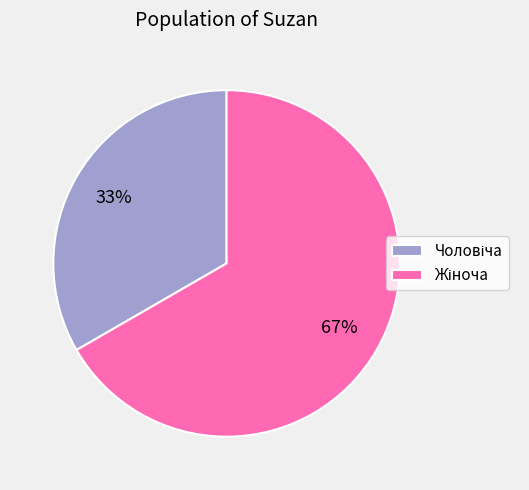

To the nearest percent, what is the average slice percentage?

50%